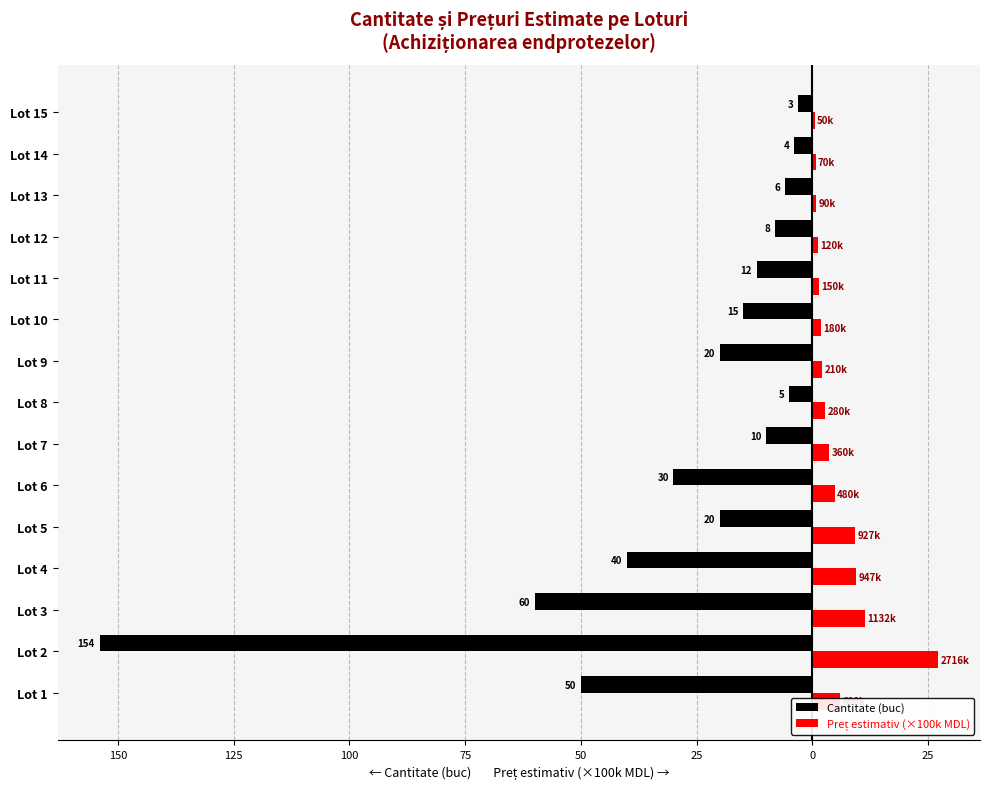

How many bars are there in each group?

2